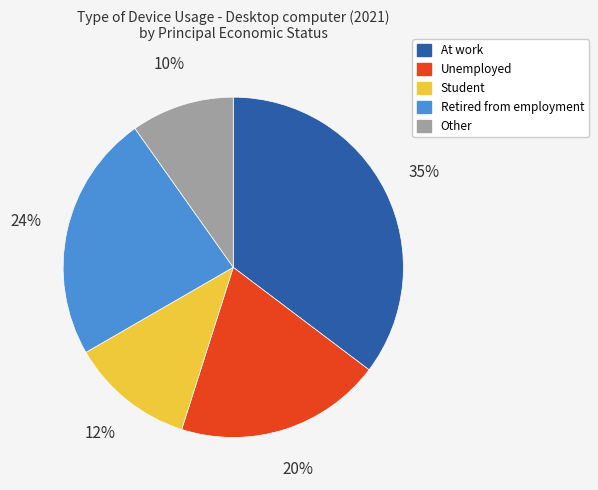

The Other slice represents 10% of the pie. True or false?

True